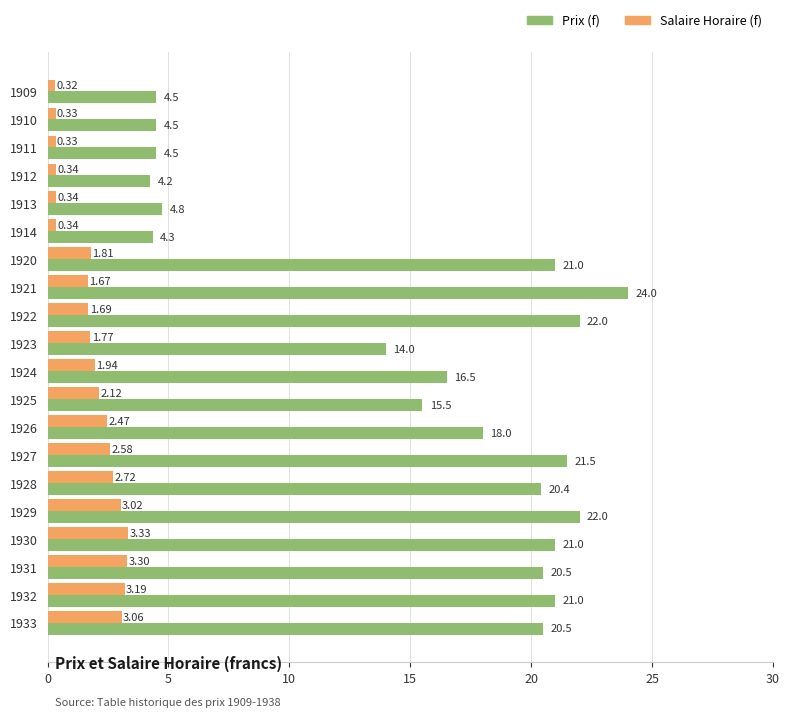

What is the average value of the Prix (f) series?

15.2